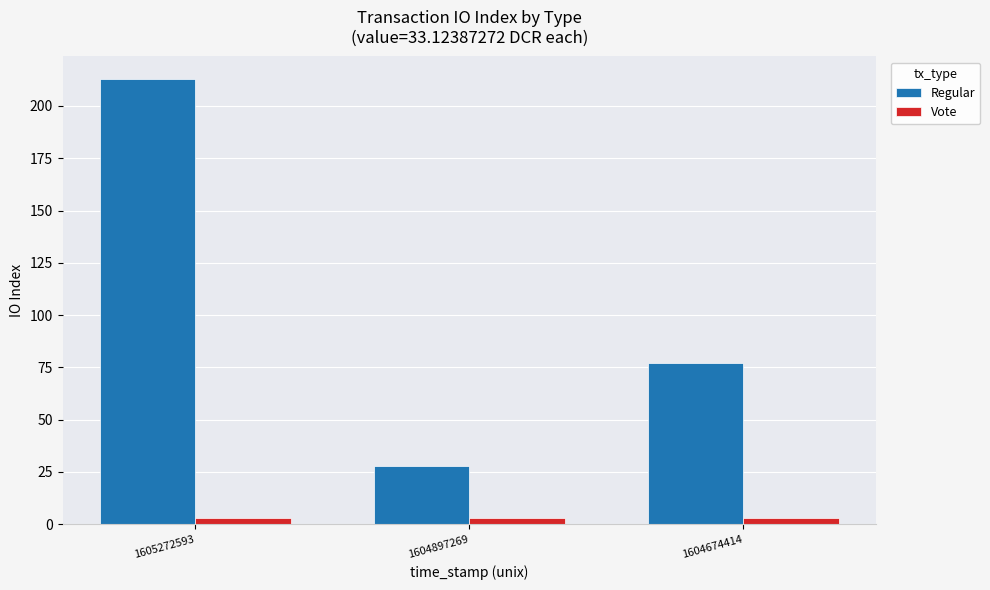

Is it true that Regular equals 77 at 1604674414?

True